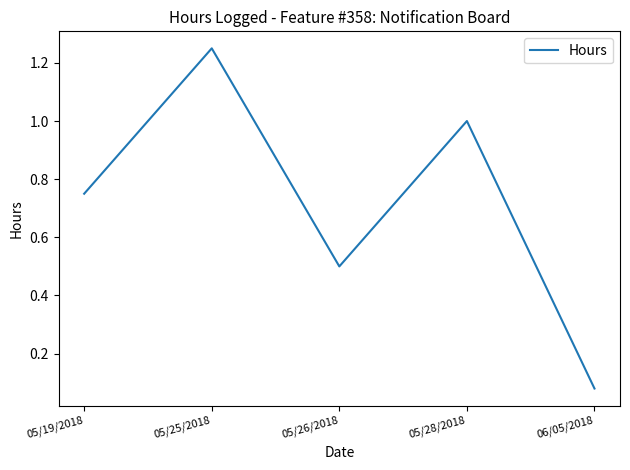

What is the change in value from 05/25/2018 to 06/05/2018?

-1.2